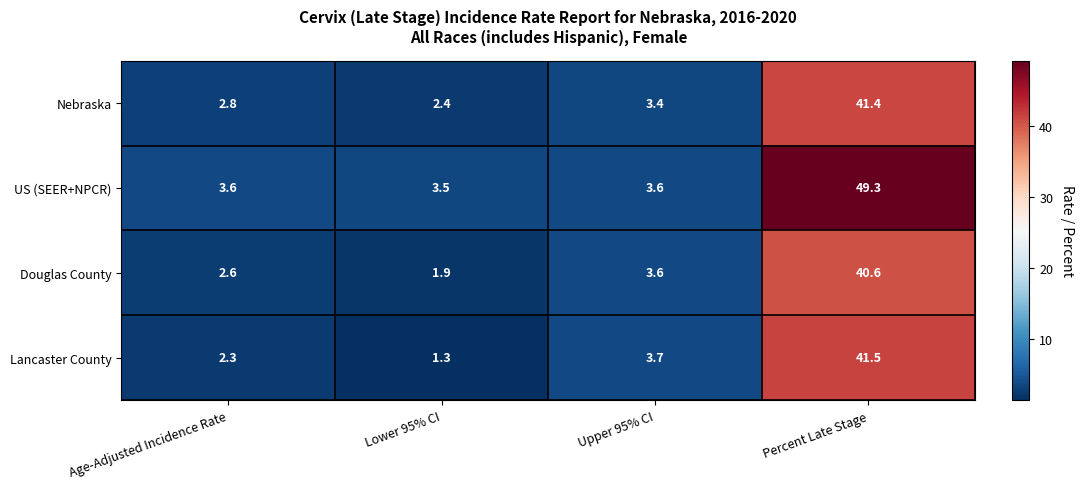

Read the US (SEER+NPCR) value at Percent Late Stage.

49.3